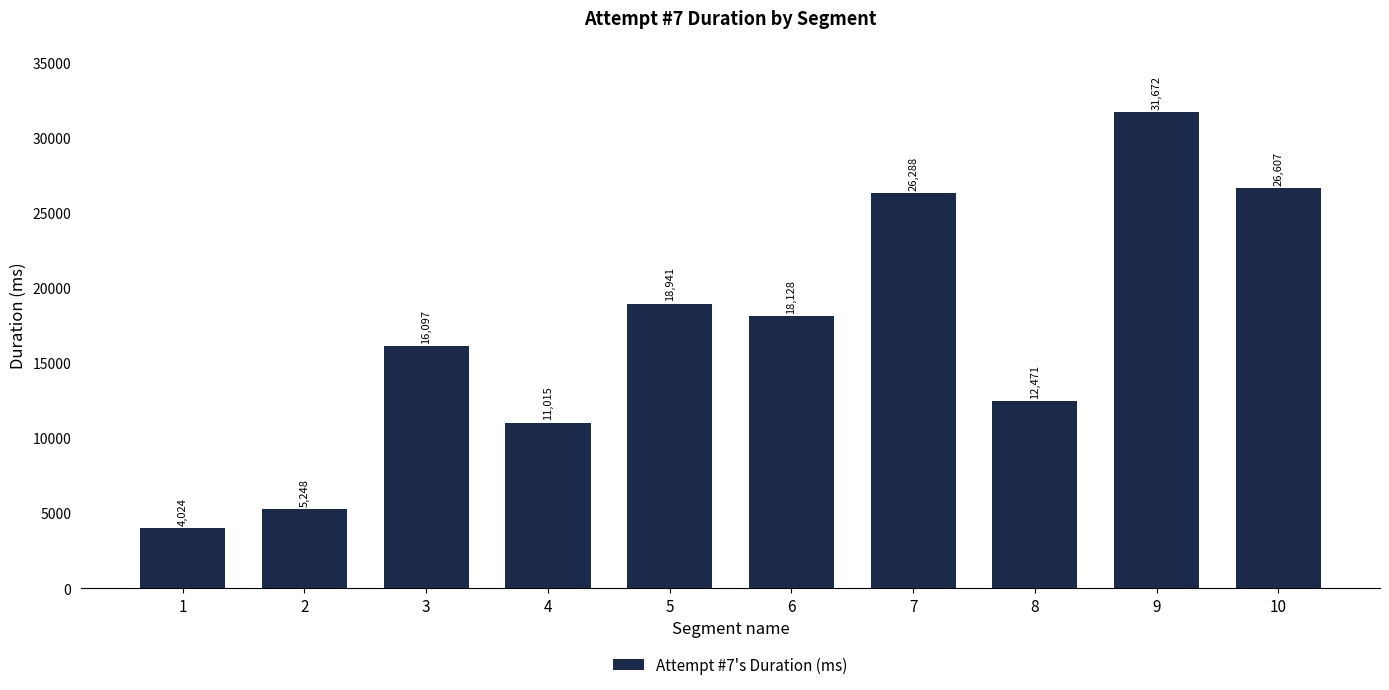

What value does the data have at 7?

26288